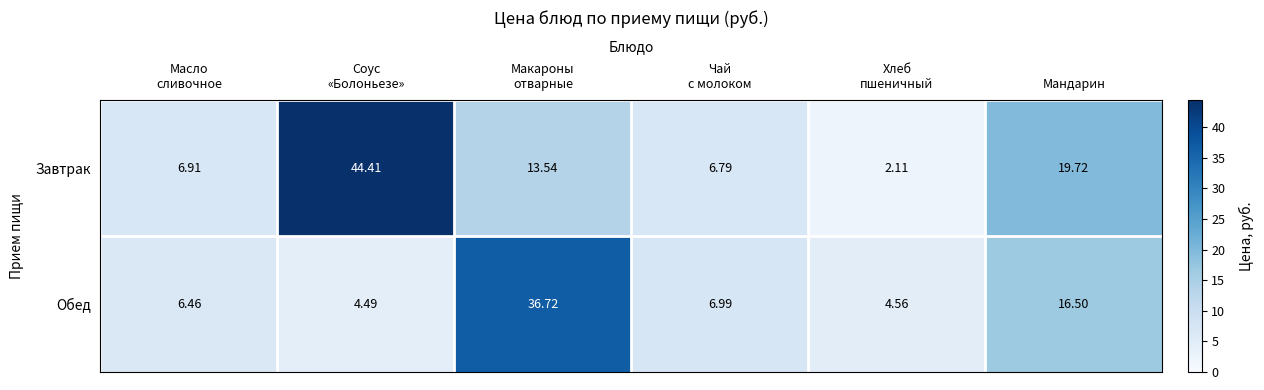

Count the number of categories in the chart.

6